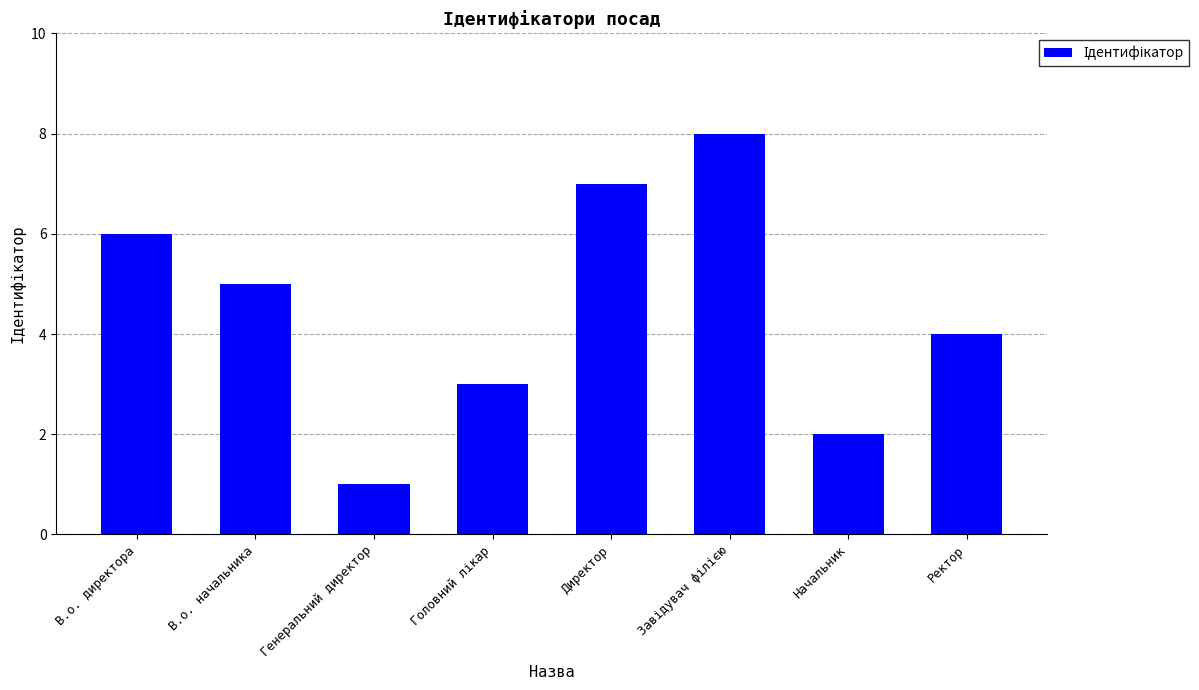

Is it true that the value at В.о. начальника is 5?

True